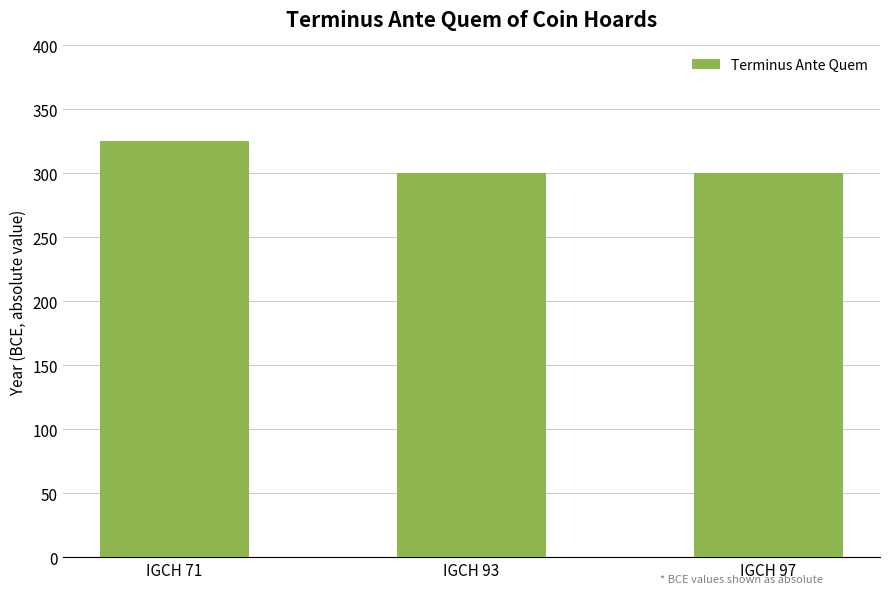

What is the average value?

308